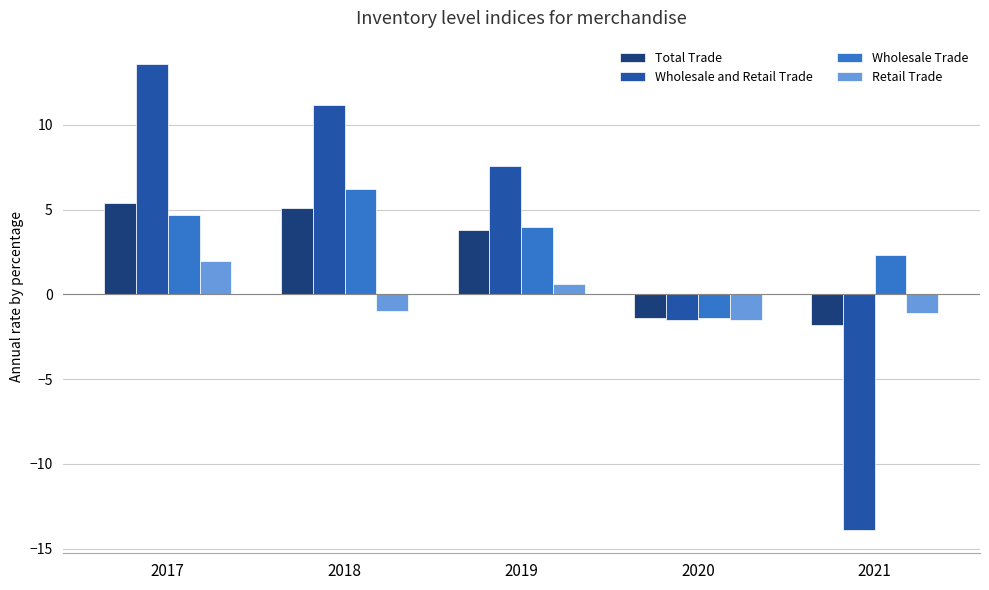

What is the value of the Wholesale and Retail Trade bar at the 1st from the left?

13.6